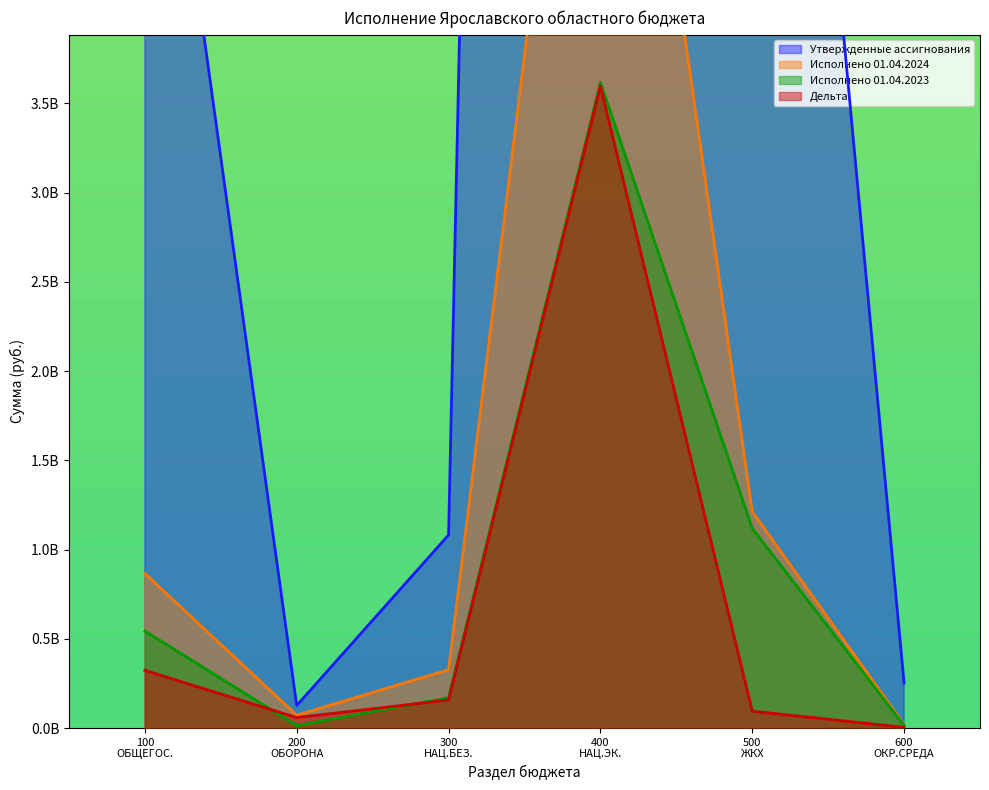

In Исполнено 01.04.2023, how many points are lower than both neighbors (excluding endpoints)?

1